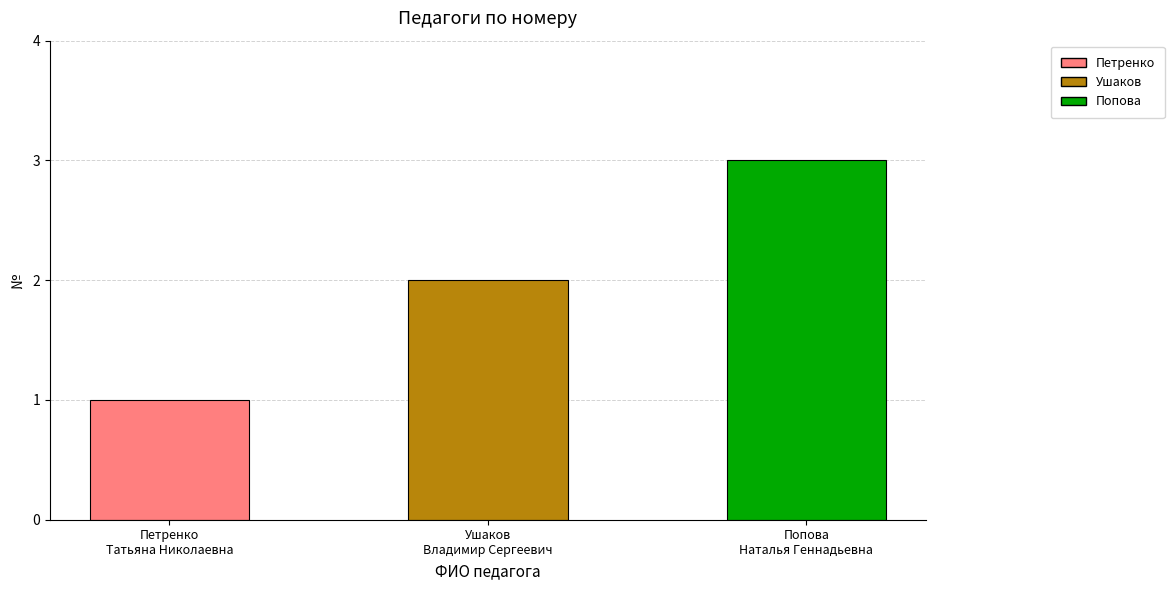

What is the sum of all values?

6